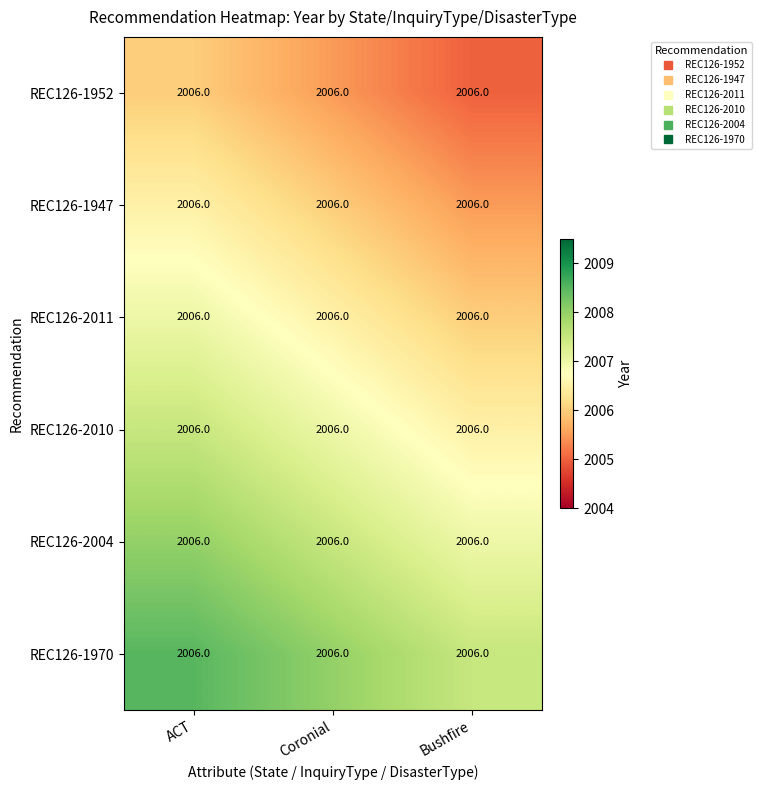

How many data points does each series have?

3